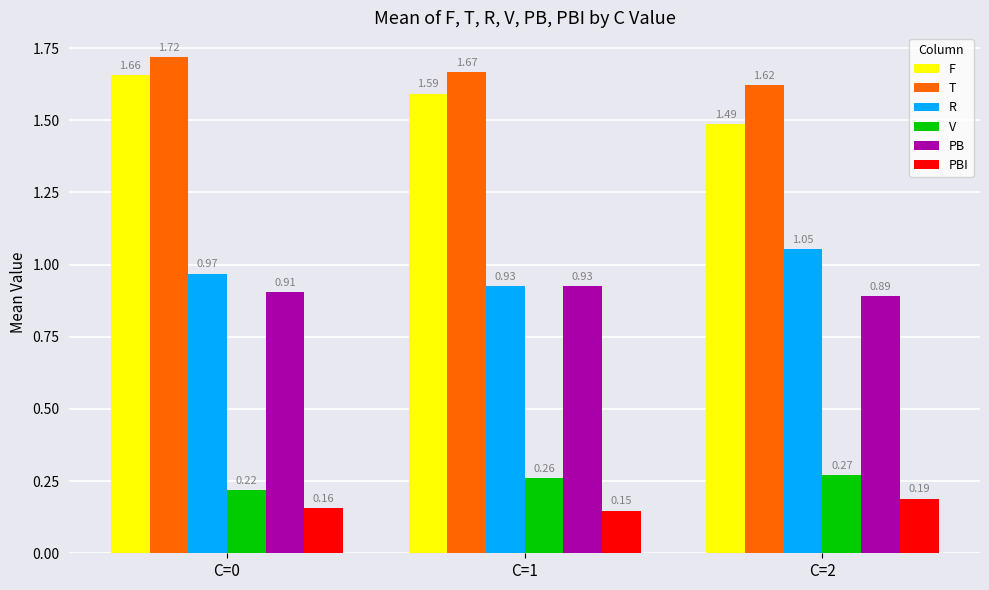

The value of R at C=0 is 1.4. True or false?

False